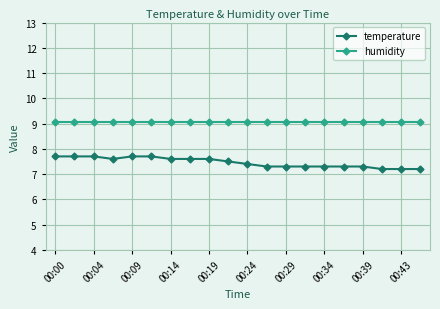

What is the average value of the temperature series?

7.5